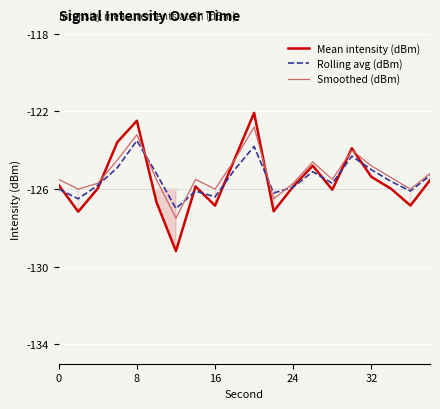

Rank the series by their maximum value, from highest to lowest.

Mean intensity (dBm), Smoothed (dBm), Rolling avg (dBm)